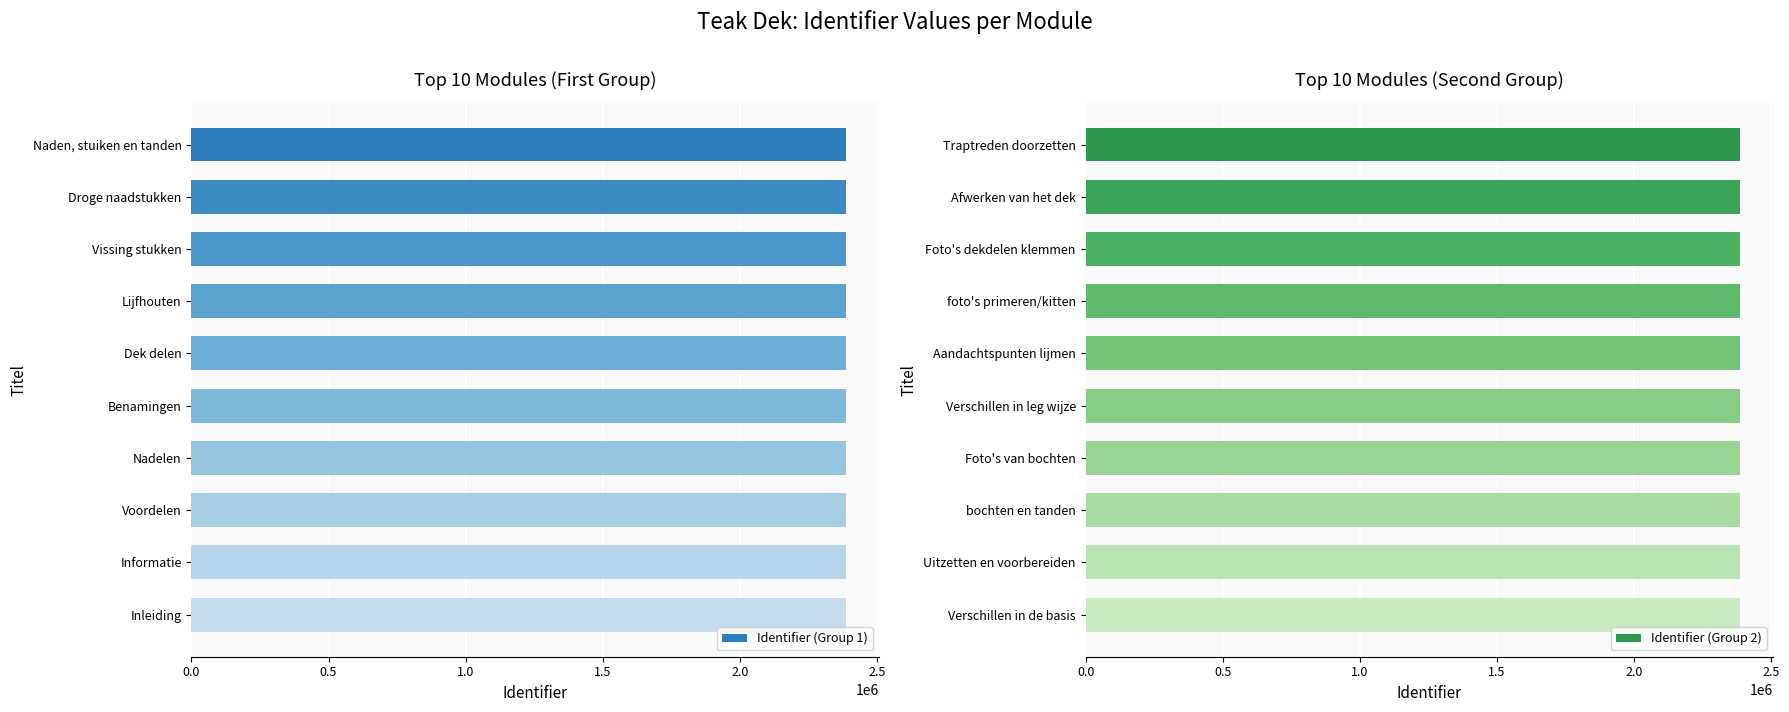

Are the bars grouped side by side (vs. stacked)?

Yes